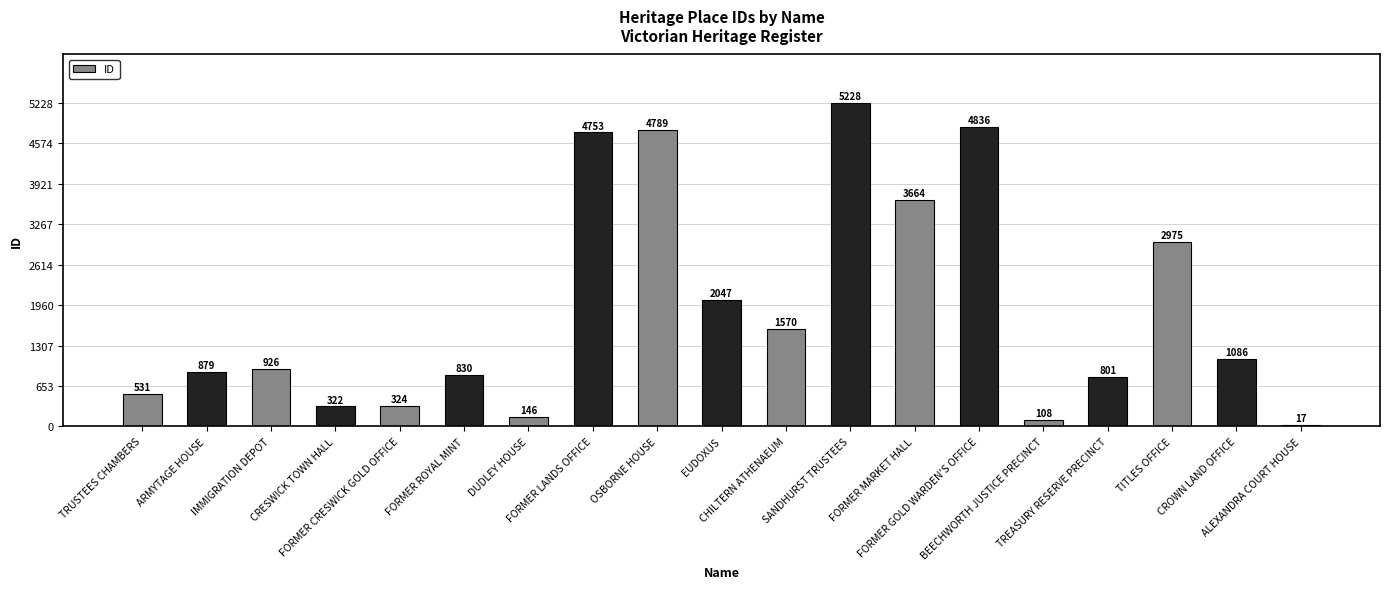

Is it true that the value at IMMIGRATION DEPOT is 926?

True